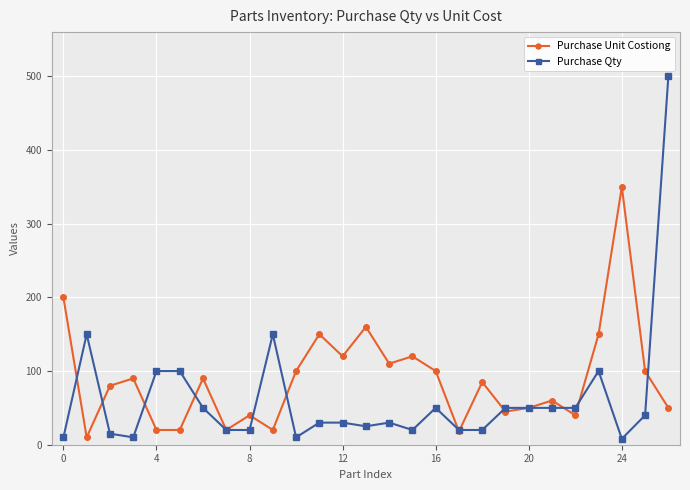

Which series has the largest total across all categories?

Purchase Unit Costiong